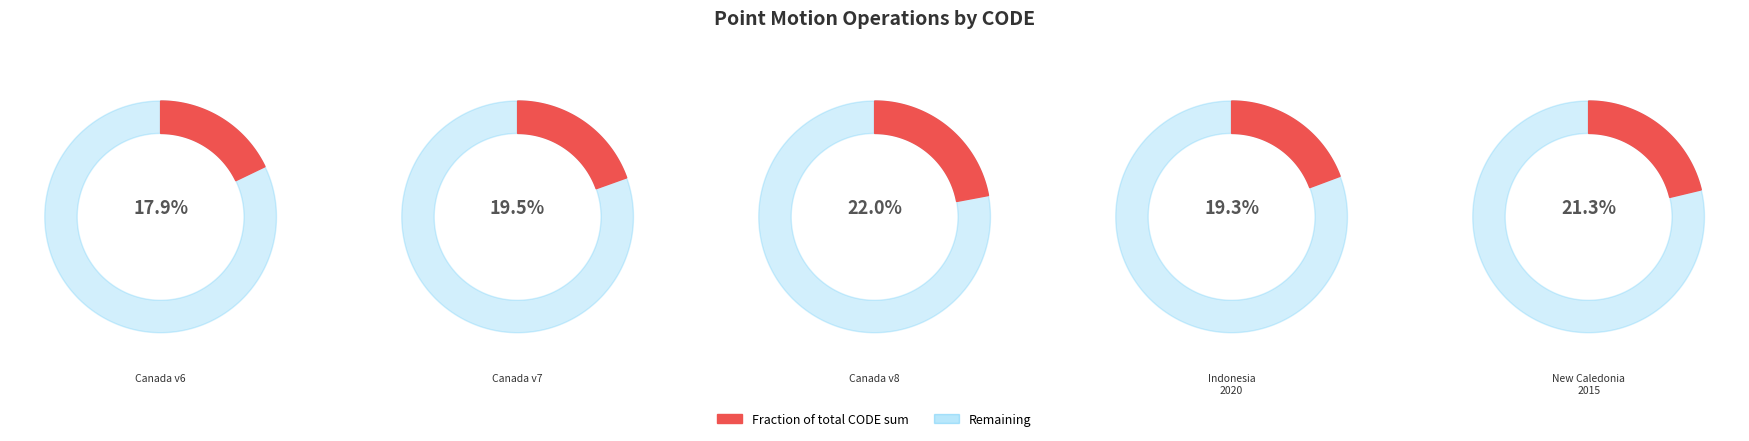

Combined, do Canada velocity grid v8 and New Caledonia velocity model 2015 account for over 50%?

No